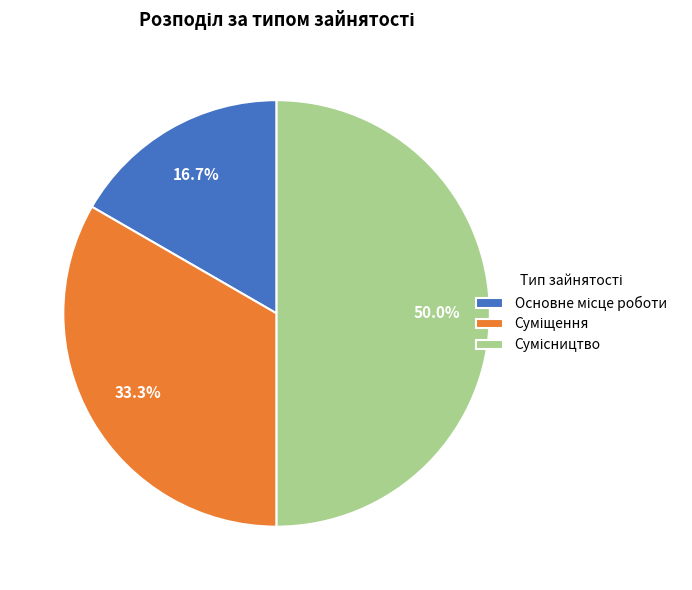

What is the ratio of the value at Основне місце роботи to the value at Сумісництво?

0.3